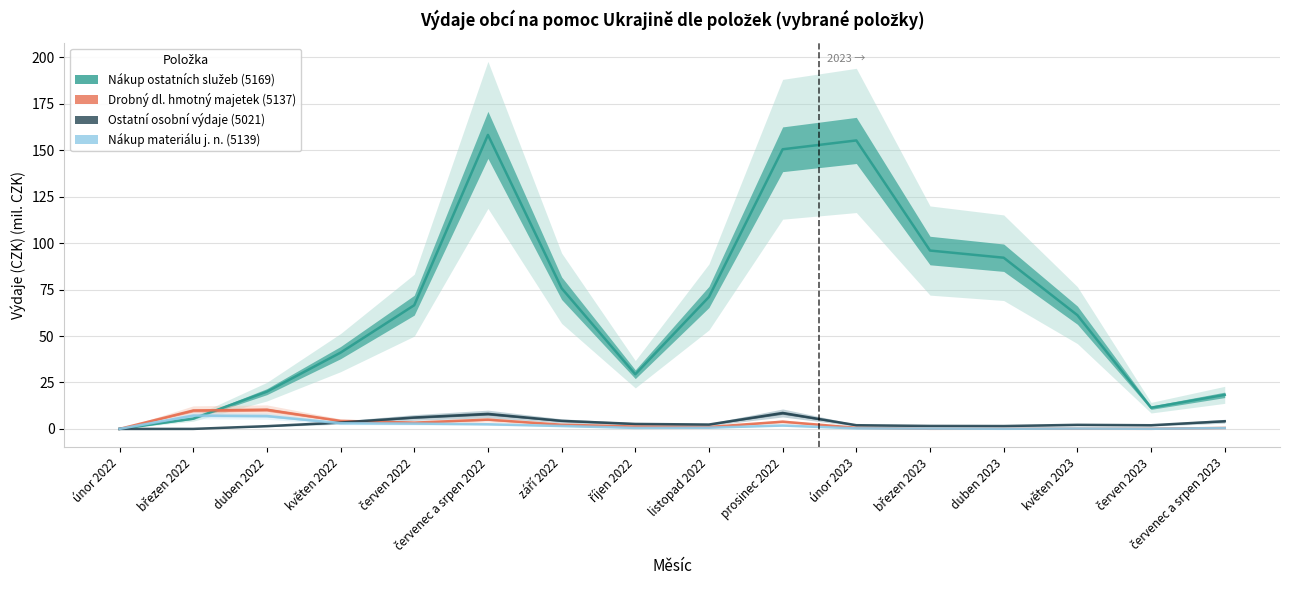

What is the label of the 7th point from the left?

září 2022